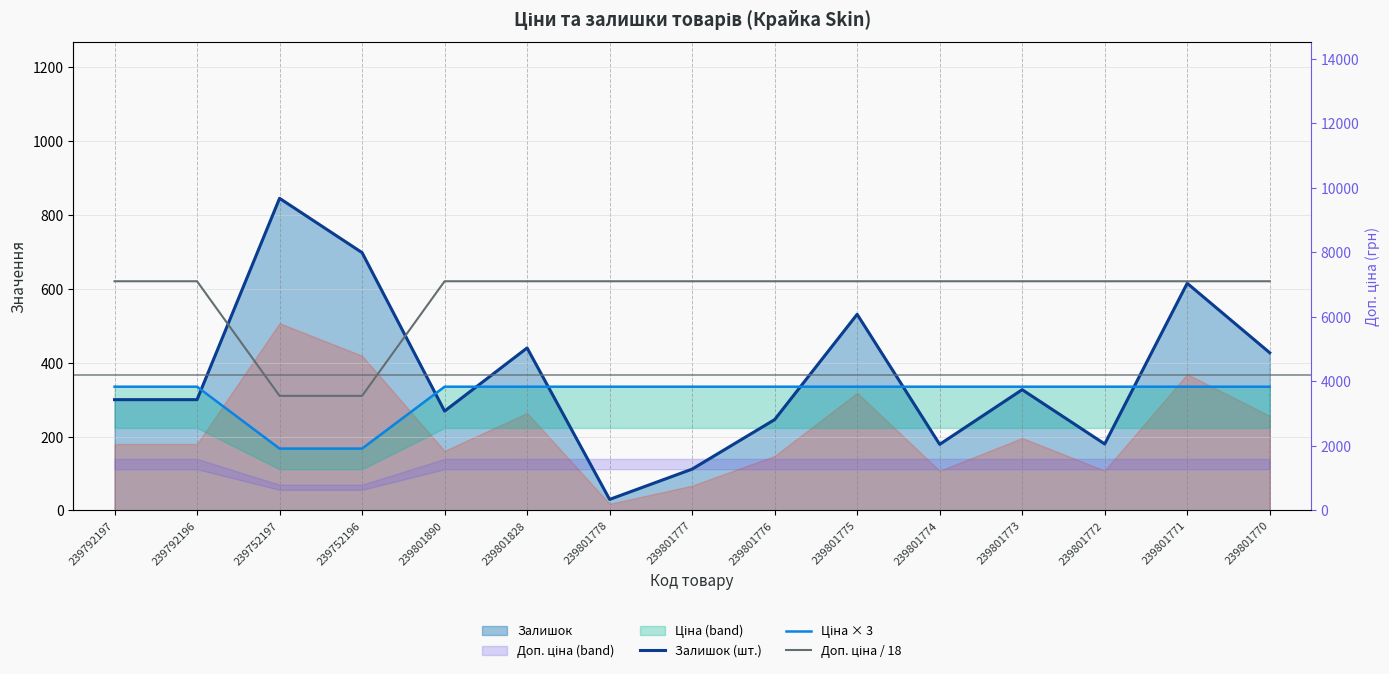

What is the difference between the maximum and minimum values in the Залишок (шт.) series?

815.0